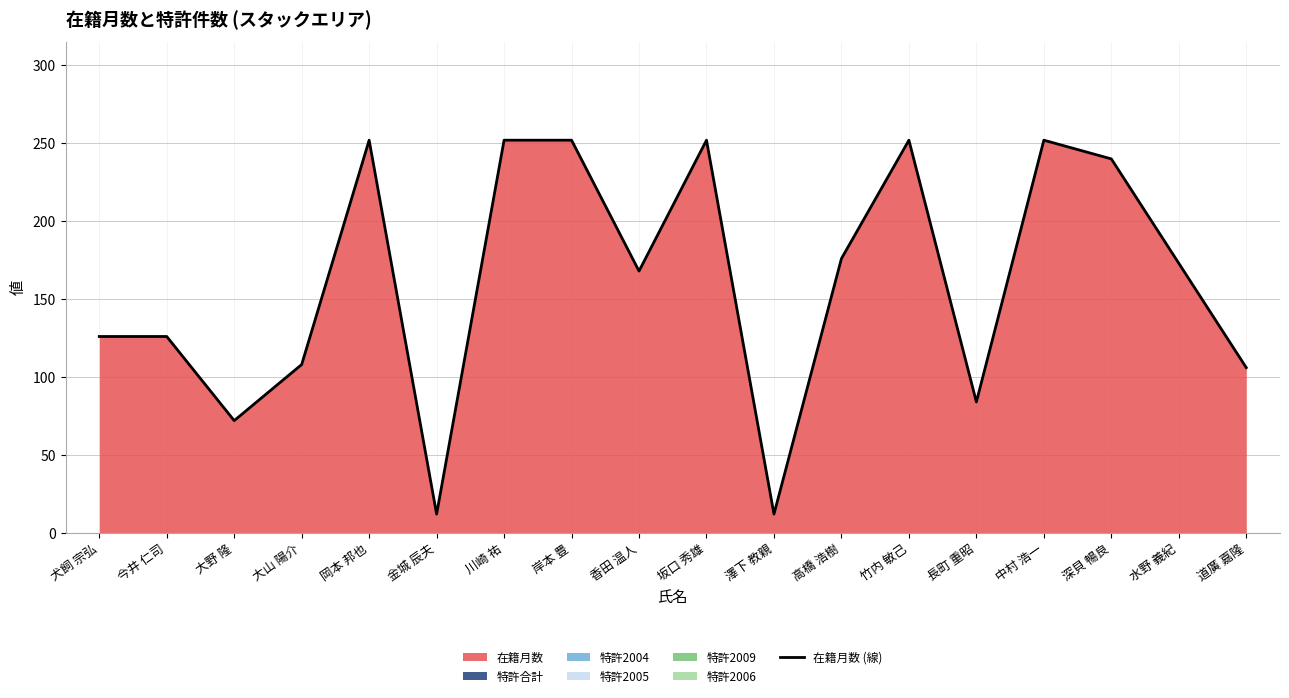

How many data points are above 173?

8